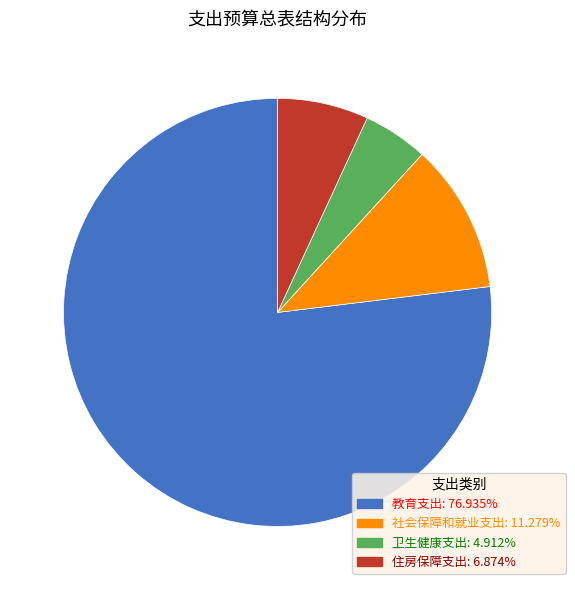

Is the sum of 住房保障支出 and 社会保障和就业支出 greater than half?

No